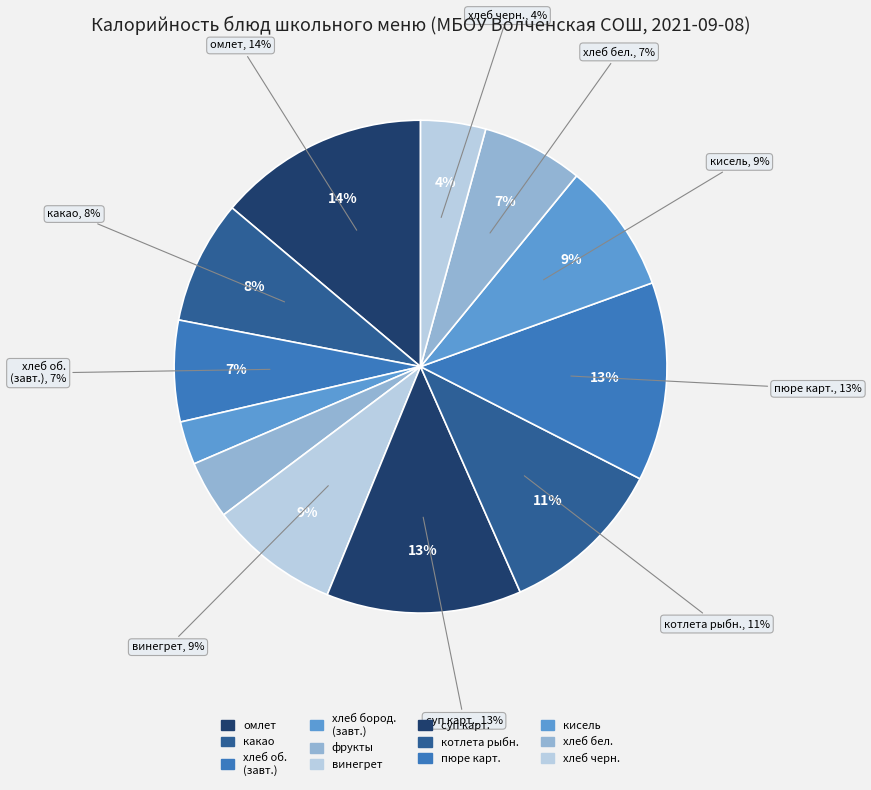

True or false: хлеб черн. Бородинский accounts for 4% of the total.

True